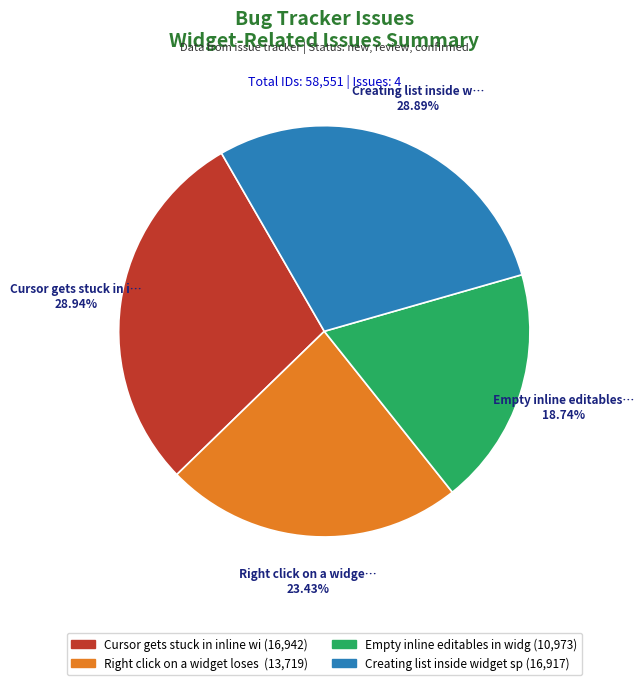

Is there any slice that represents more than half of the pie?

No